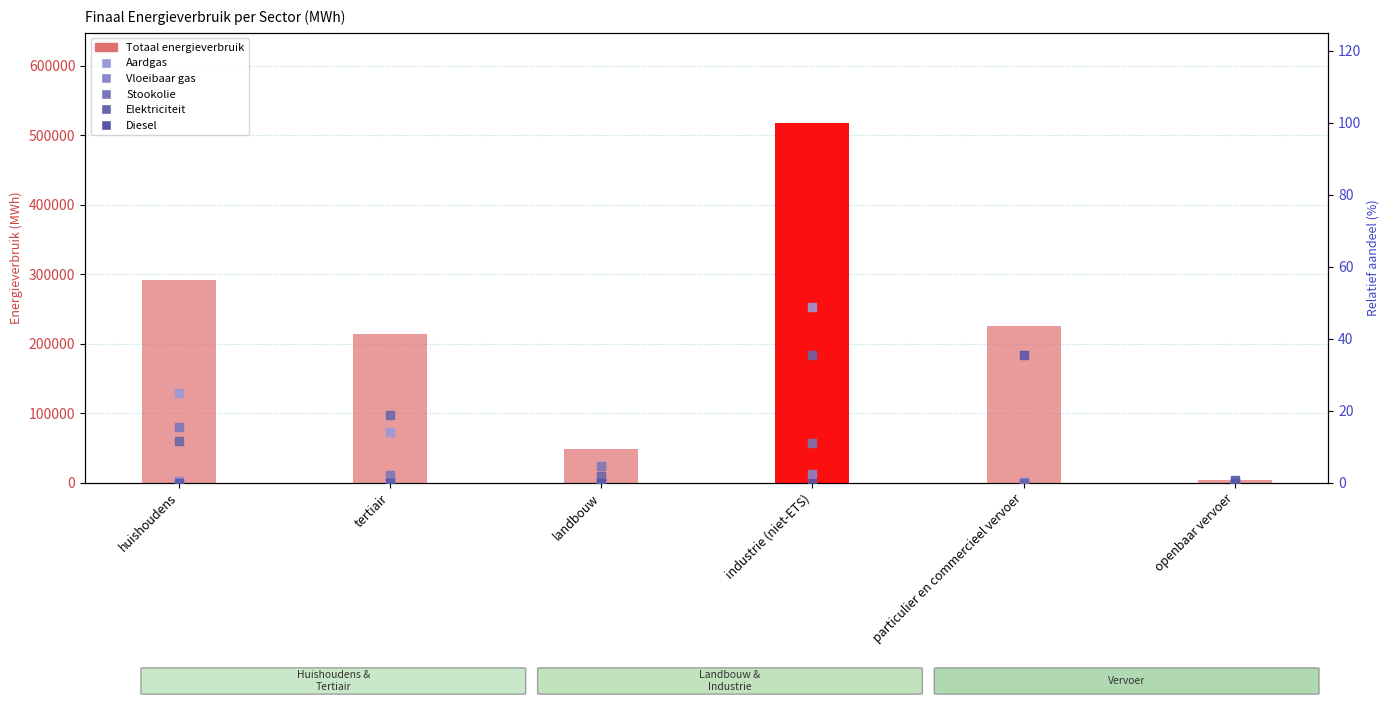

Which series has the largest Y range (max minus min)?

Totaal (MWh)